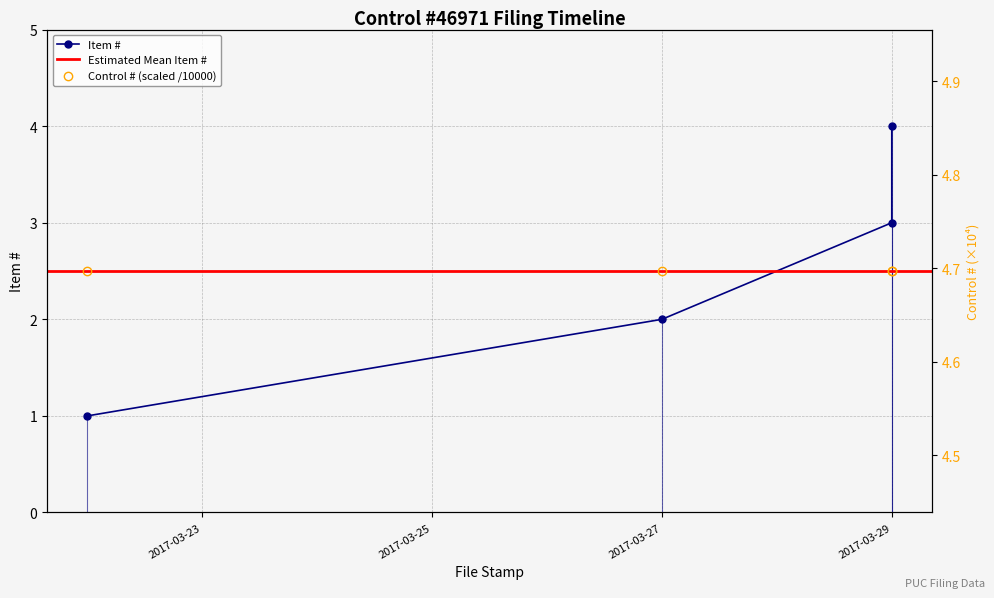

The chart shows a value of 2 at 2017-03-29. True or false?

False